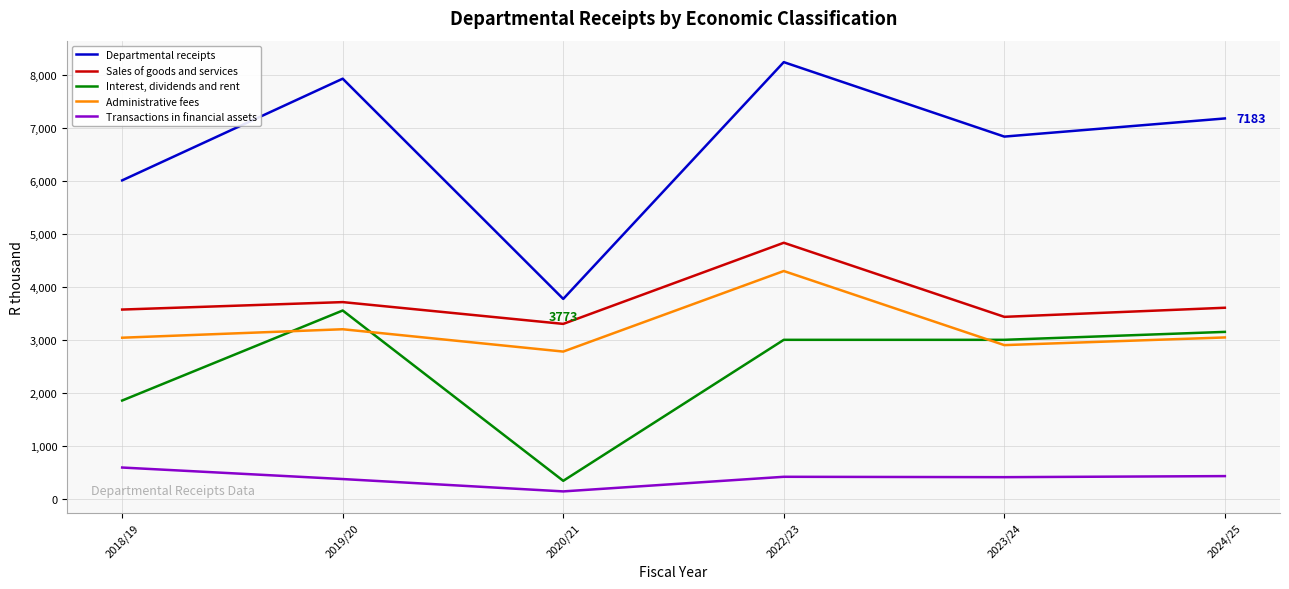

The value of Sales of goods and services at 2024/25 is 5912.5. True or false?

False